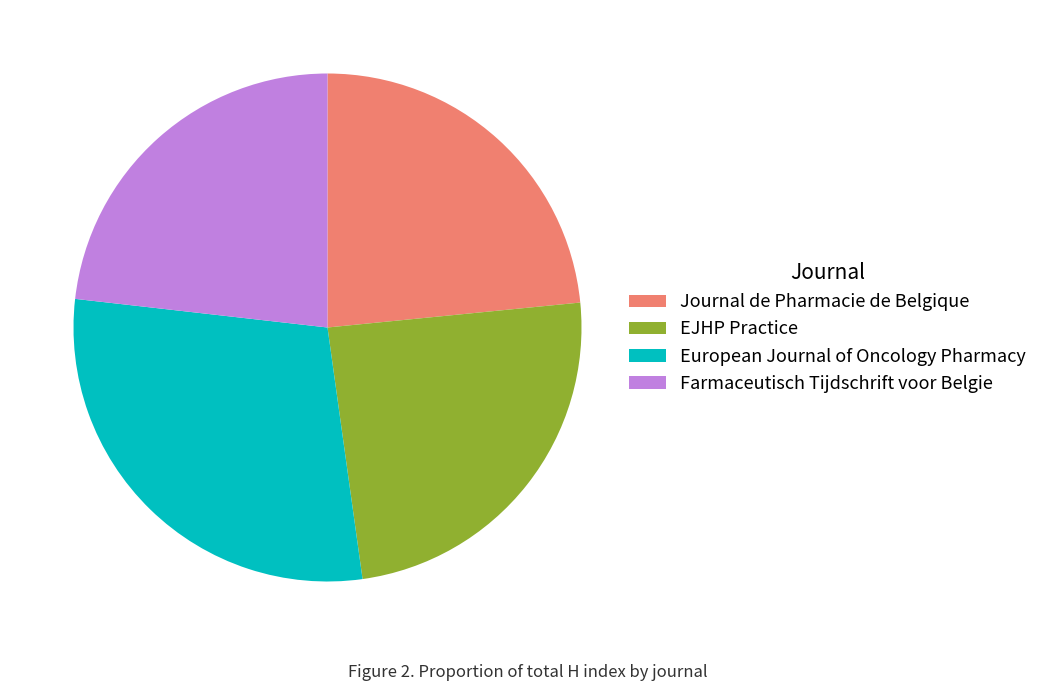

How many slices are in this pie chart?

4